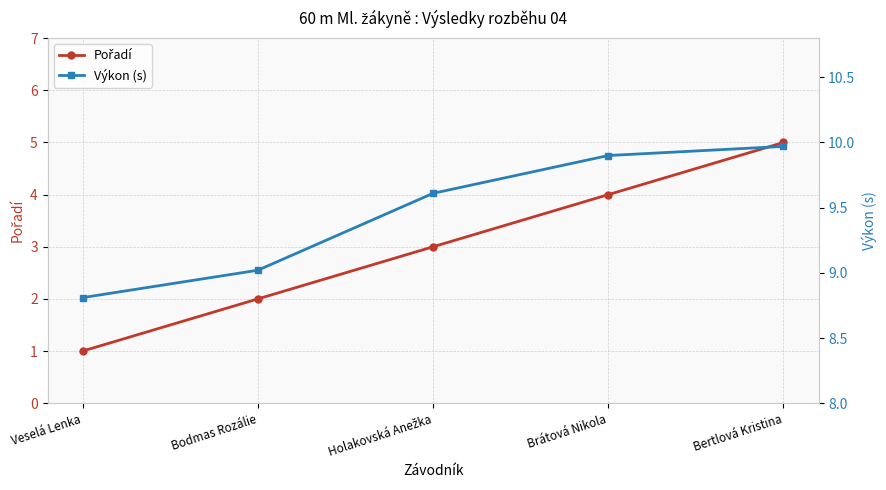

What is the total value across all series at Holakovská Anežka?

12.6